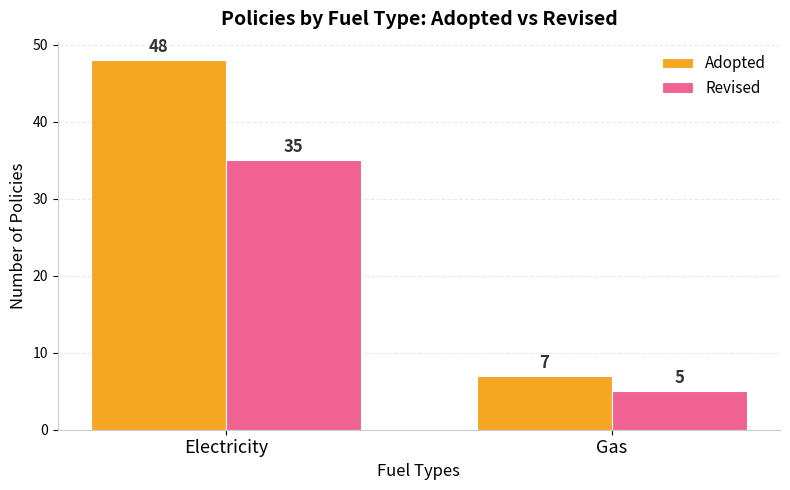

What is the lowest value of the Adopted series?

7